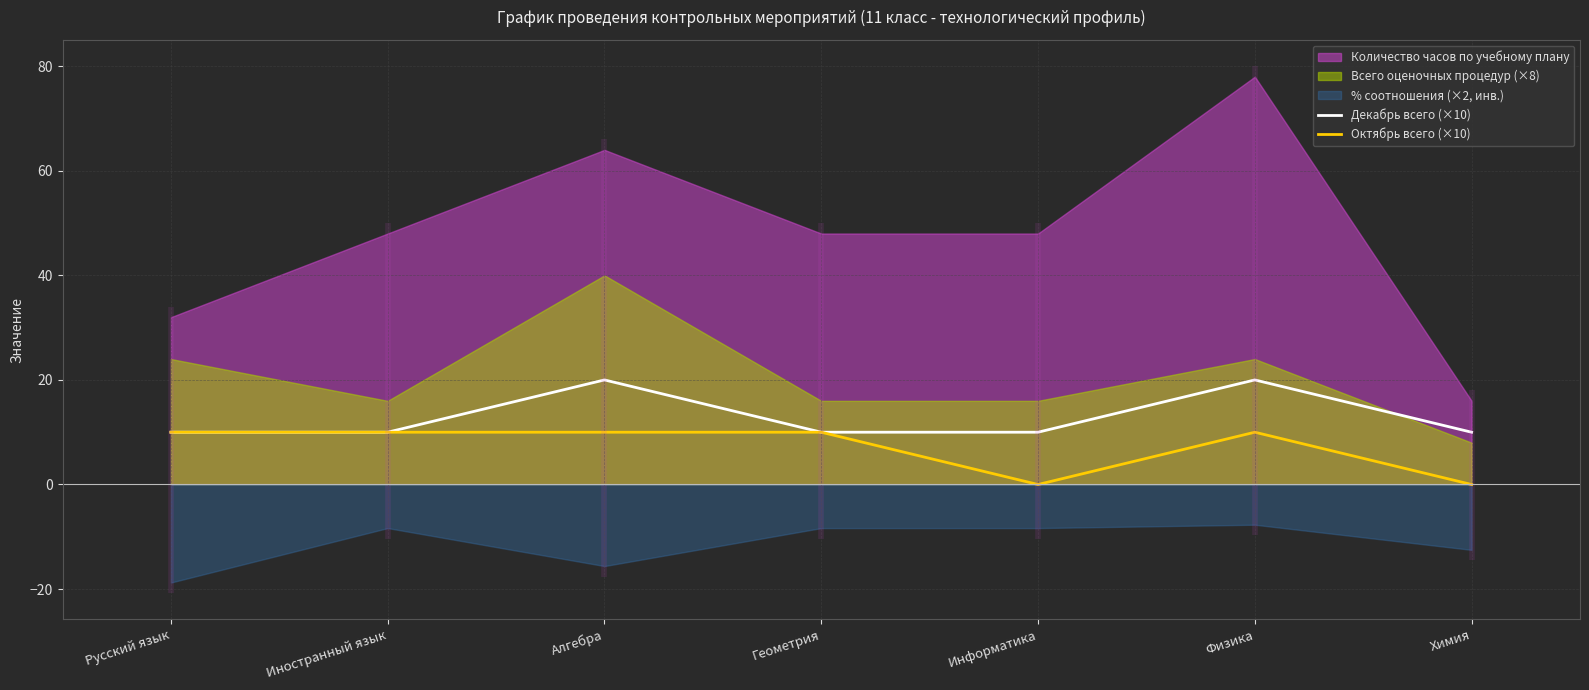

Which series has the widest spread of values?

Декабрь всего (×10)